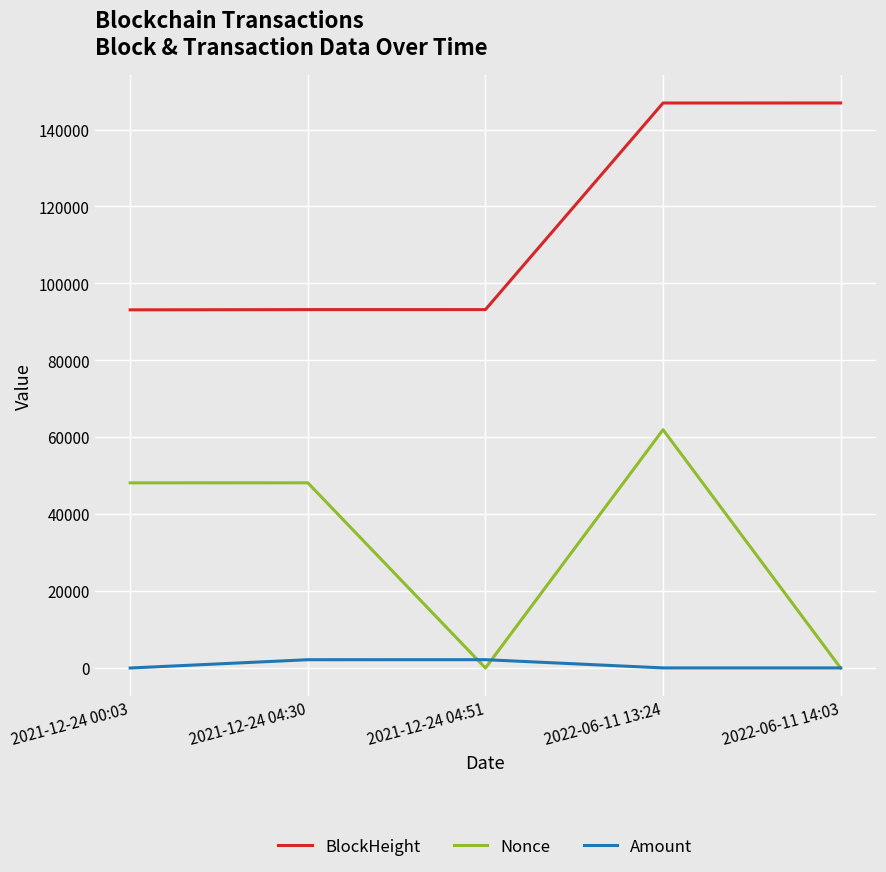

What is the difference between the maximum and minimum values in the BlockHeight series?

53780.0